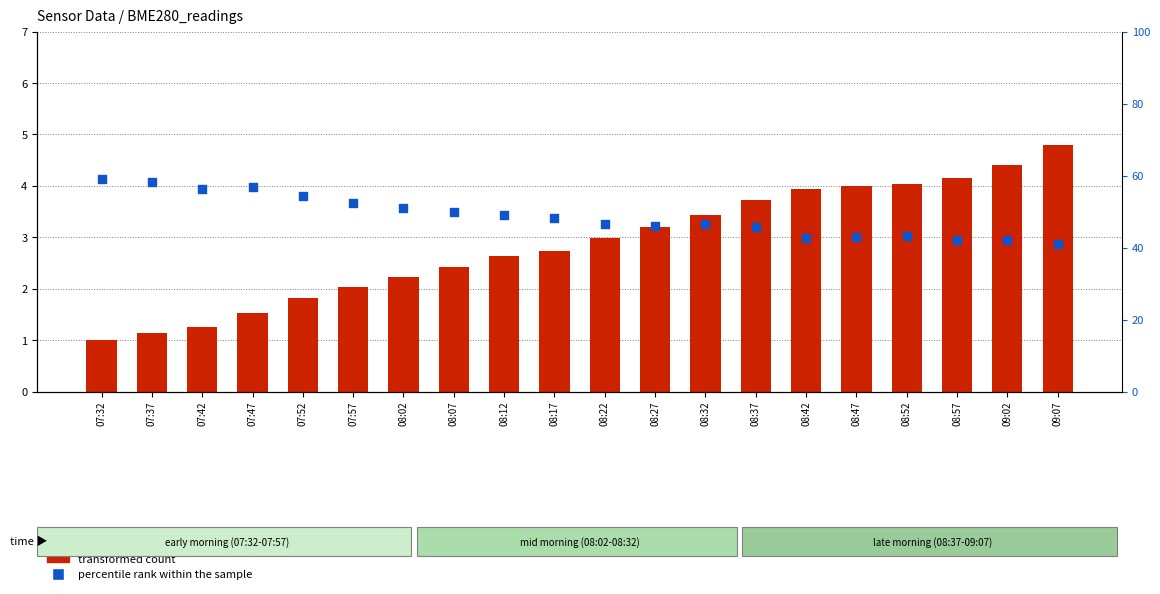

Which series reaches the maximum Y coordinate?

percentile rank within the sample